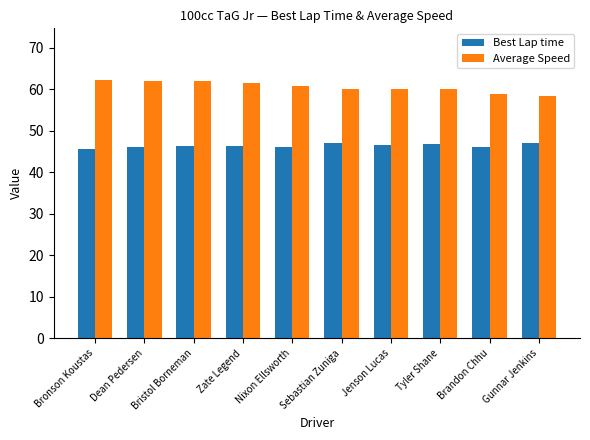

What is the sum of the Average Speed values at Sebastian Zuniga and Bristol Borneman?

121.9